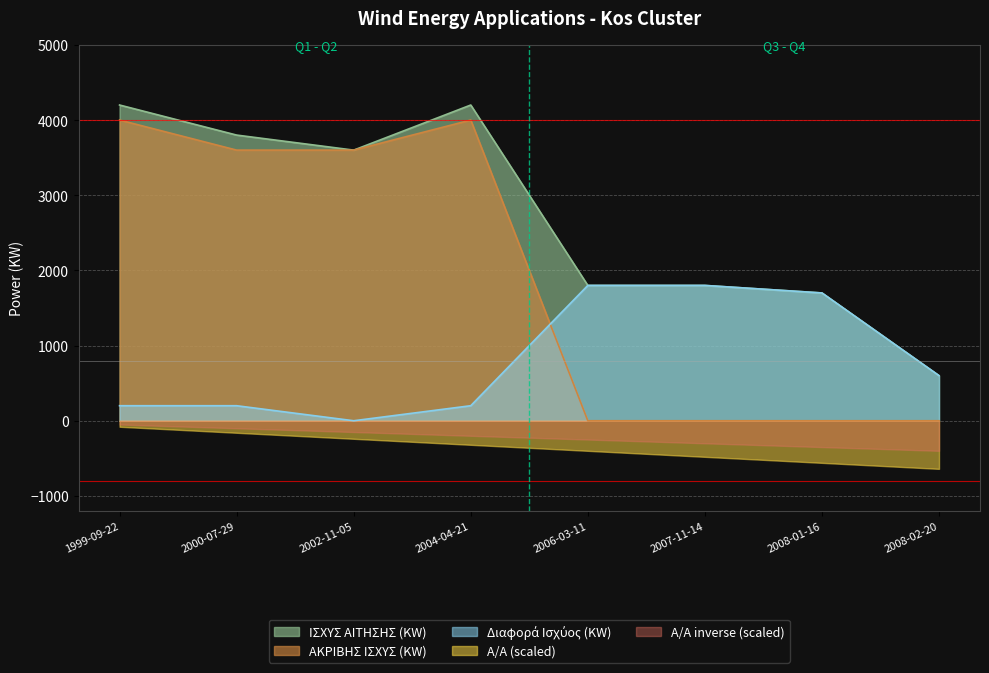

Which series changed the most between 1999-09-22 and 2006-03-11?

ΑΚΡΙΒΗΣ ΙΣΧΥΣ (KW)